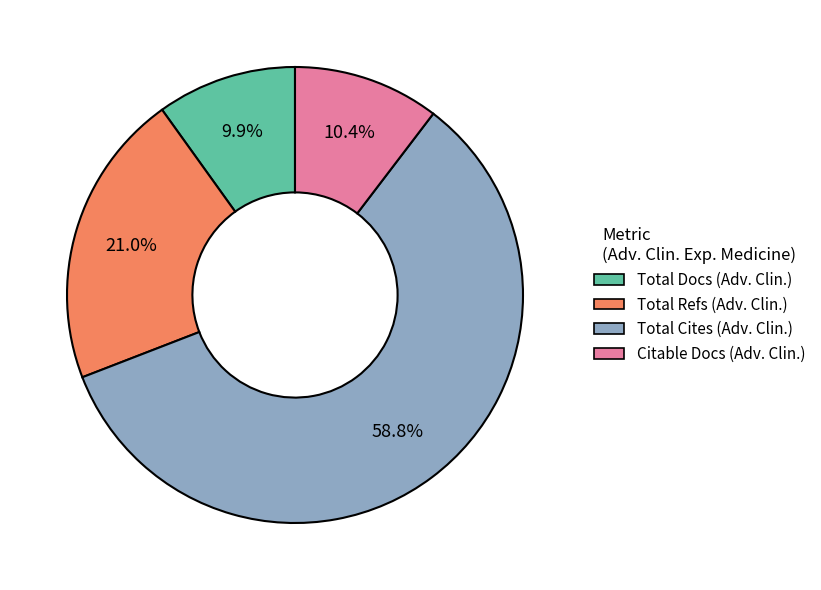

Does any single category account for the majority?

Yes